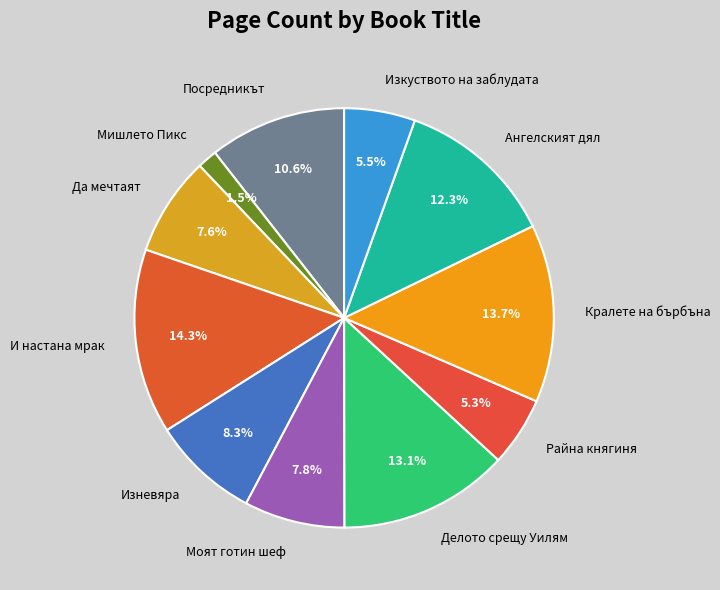

Which category has the smallest portion of the pie?

Мишлето Пикс